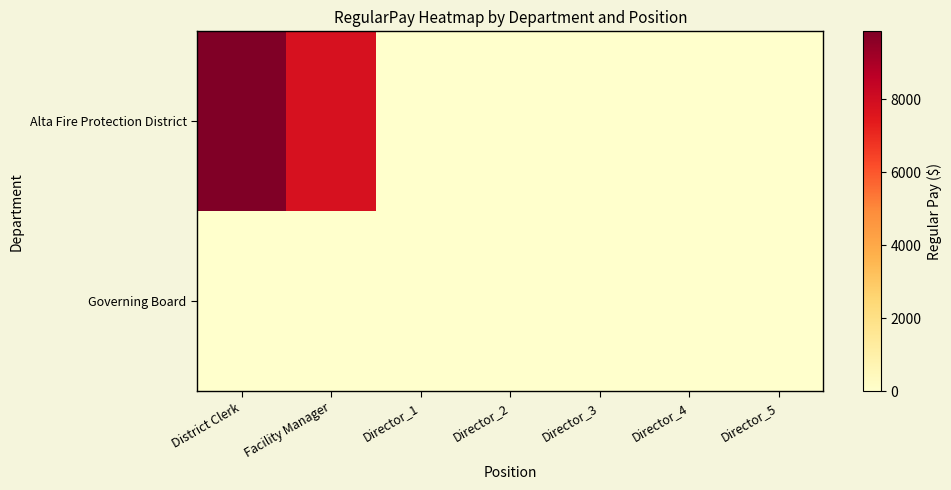

Between Director_3 and Director_1, which is larger?

Director_3